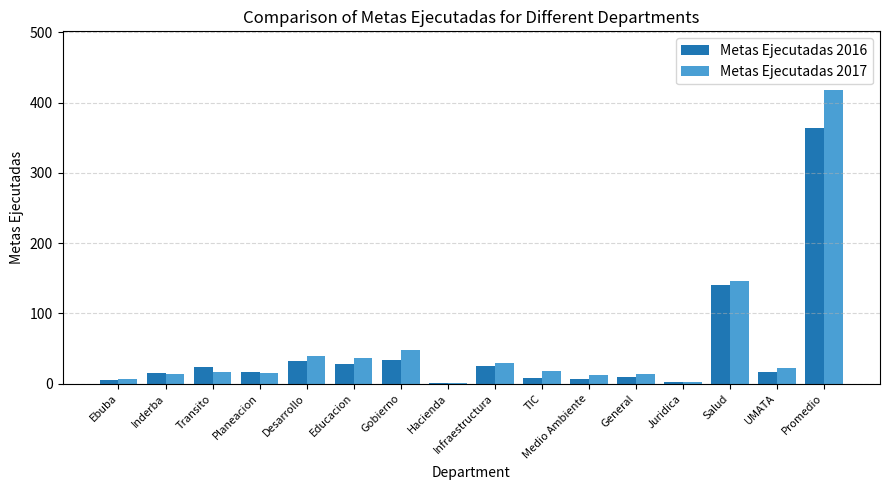

What is the total value across all series at Educacion?

64